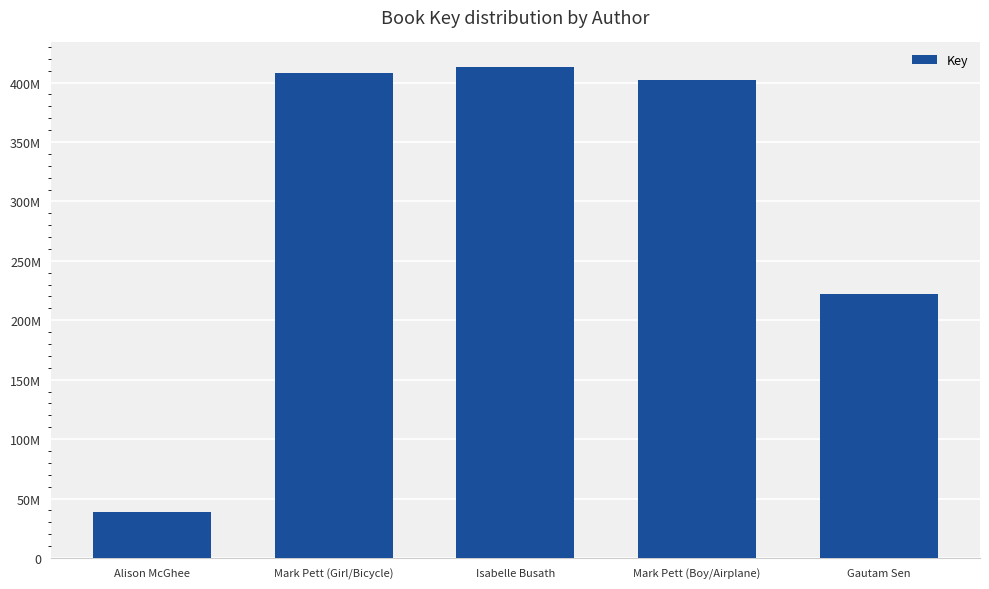

What is the smallest value displayed?

38294863